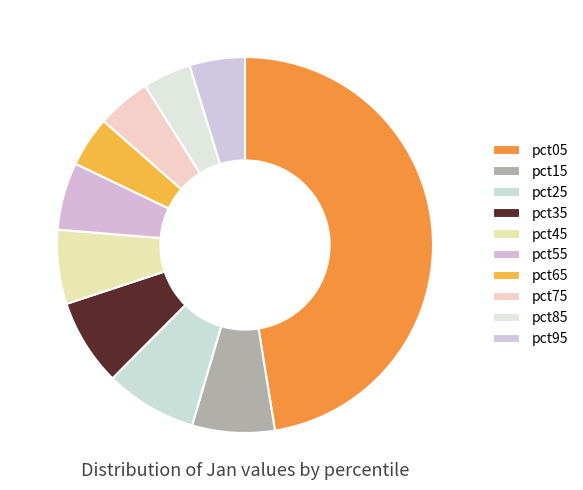

How many slices are in this pie chart?

10